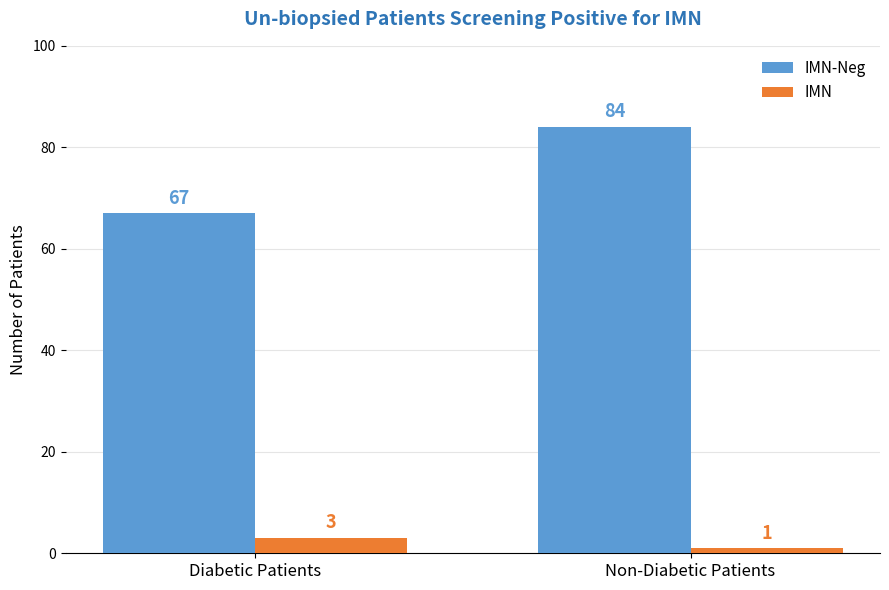

How many bars are there in total?

4